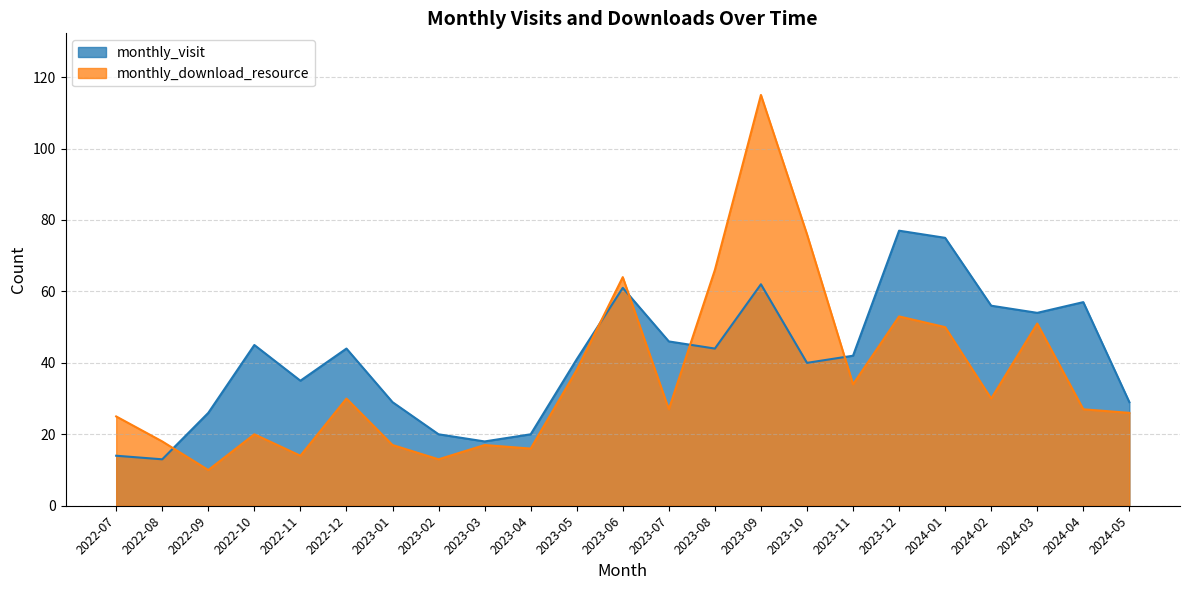

What are all the series names shown in the legend?

monthly_visit, monthly_download_resource